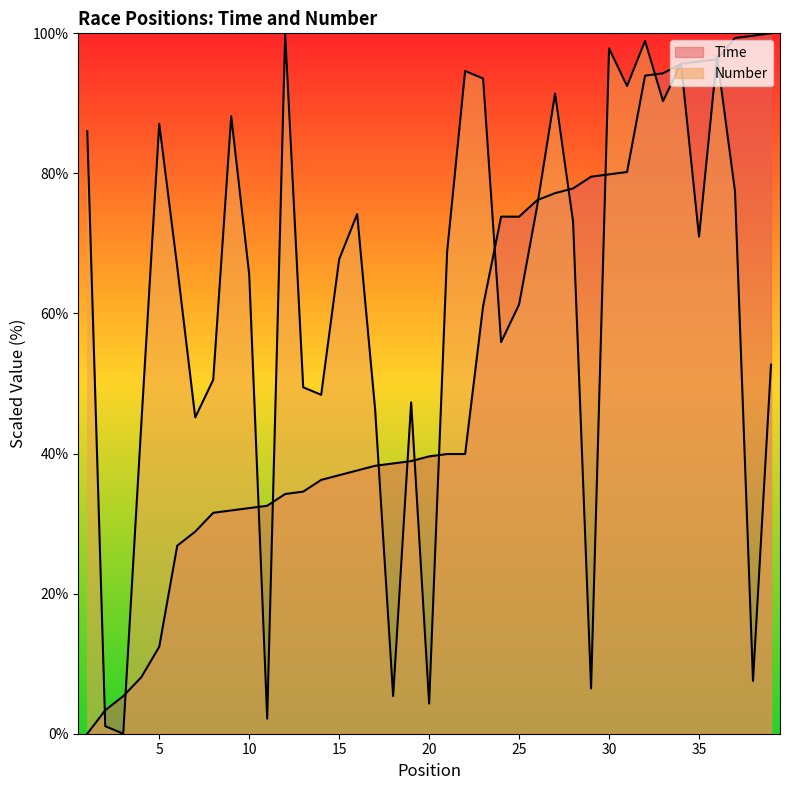

Rank the series by their average value, from highest to lowest.

Number, Time